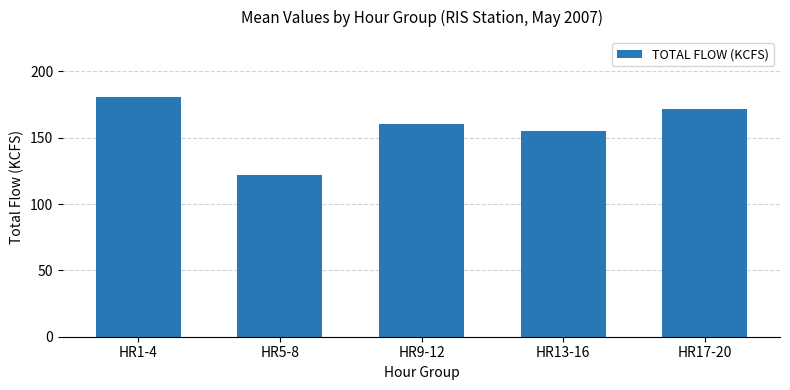

True or false: the data shows 155.2 at HR13-16.

True